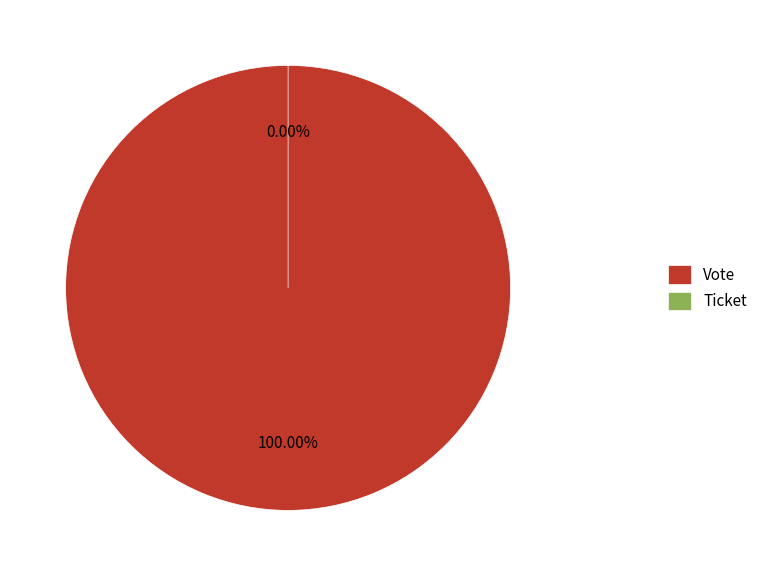

How many segments does this pie chart have?

2